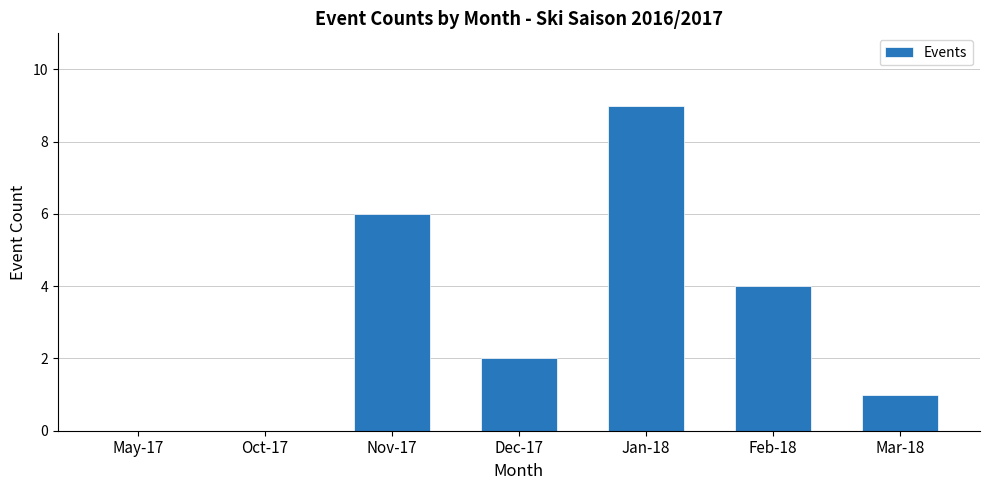

What is the average value?

3